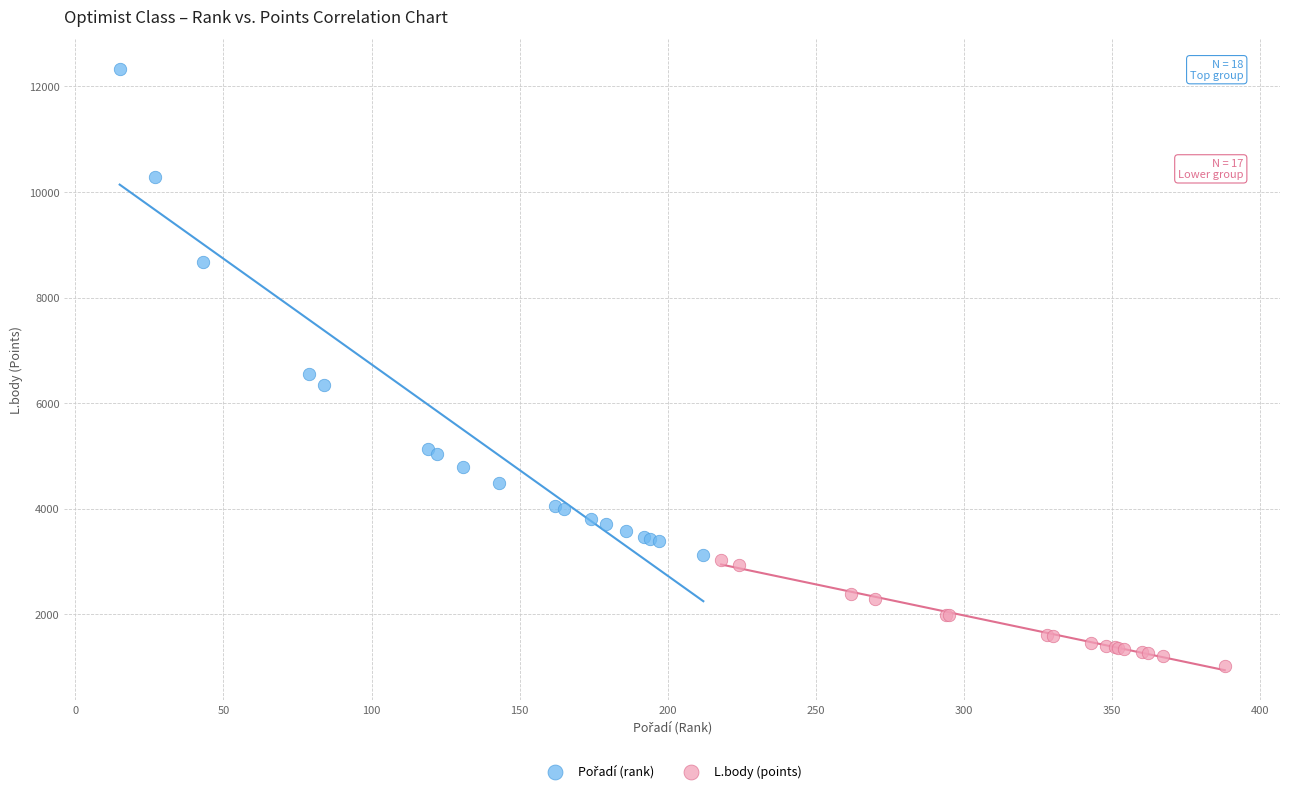

Which series contains the lowest Y value?

L.body (points)